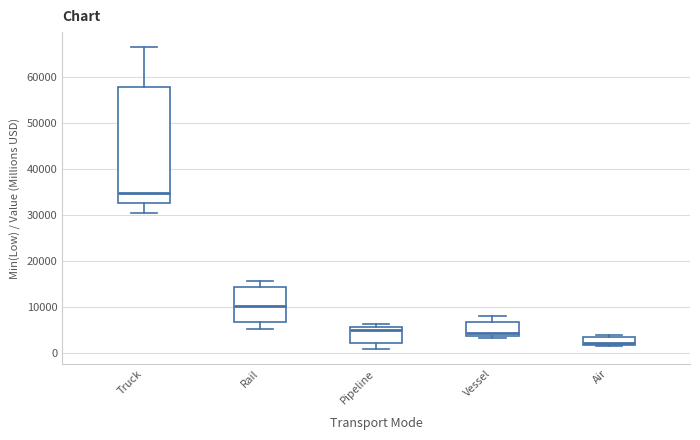

Where is the lower edge of the box for Truck on the y-axis? The values are not printed on the chart, so give them approximately, as read against the axis.

33000